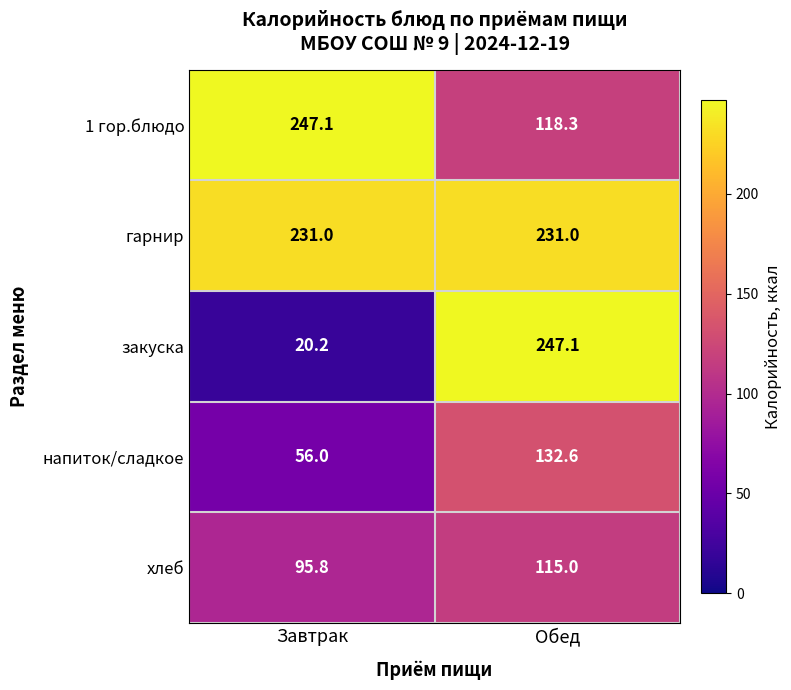

The value of гарнир at Обед is 159.7. True or false?

False